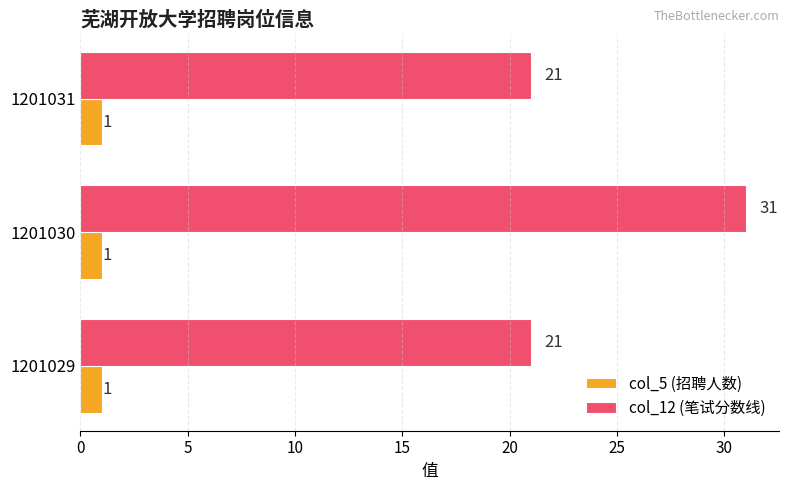

What are all the series names shown in the legend?

col_5 (招聘人数), col_12 (笔试分数线)